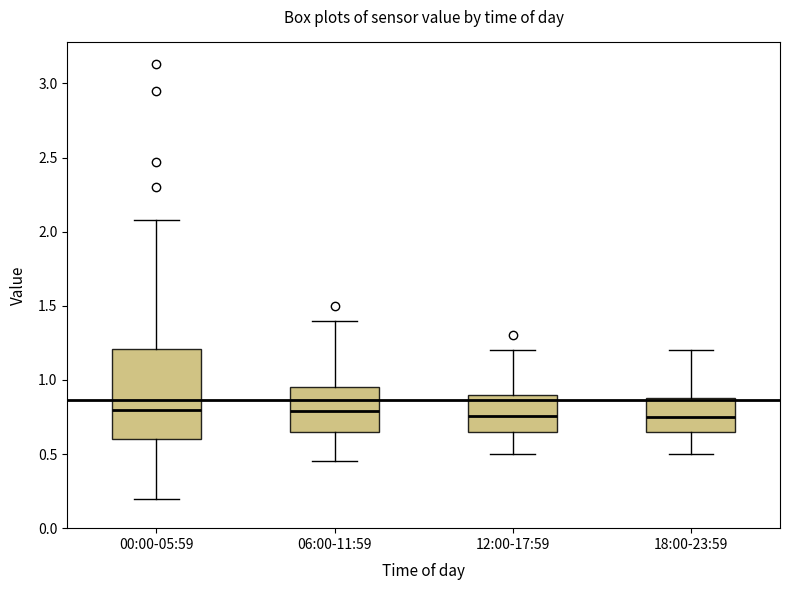

Comparing the boxes themselves (not the whiskers), which one is the tallest?

00:00-05:59